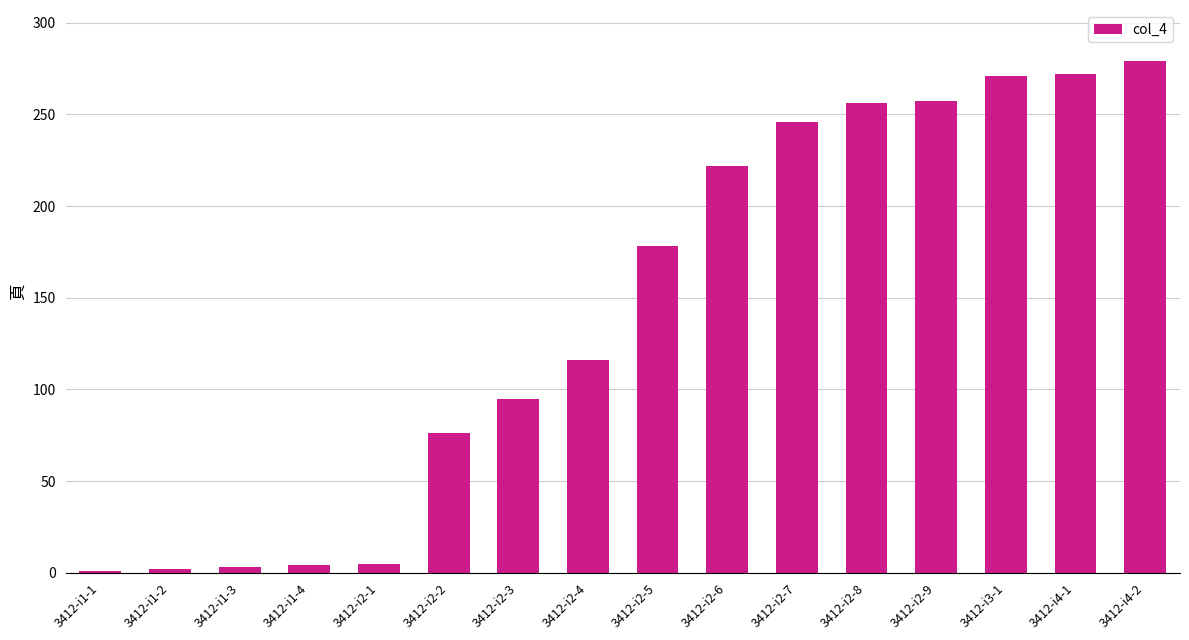

Are the bars horizontal?

No